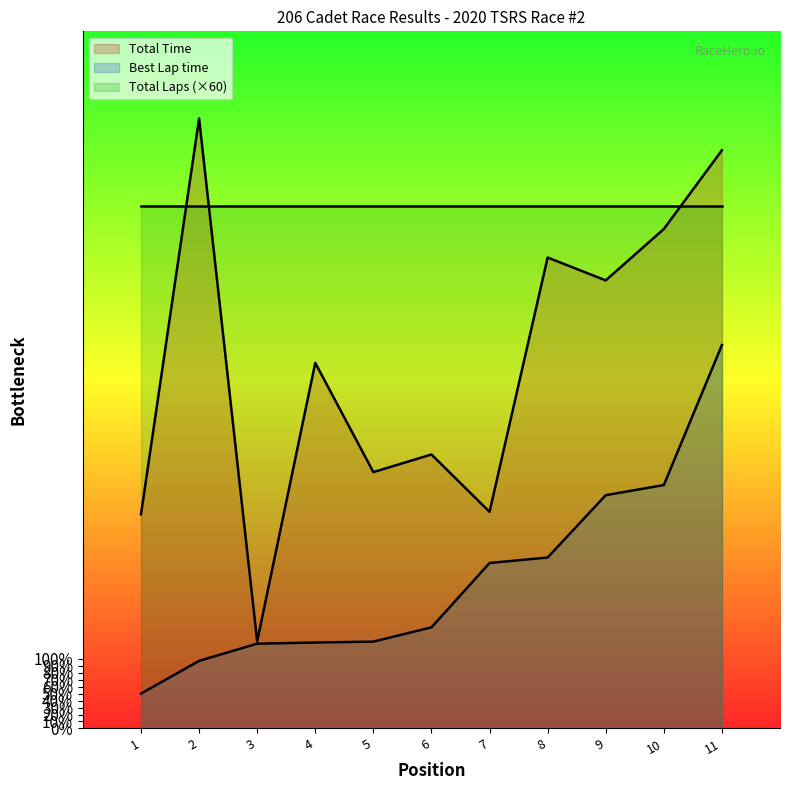

What are all the series names shown in the legend?

Total Time, Best Lap time, Total Laps (×60)